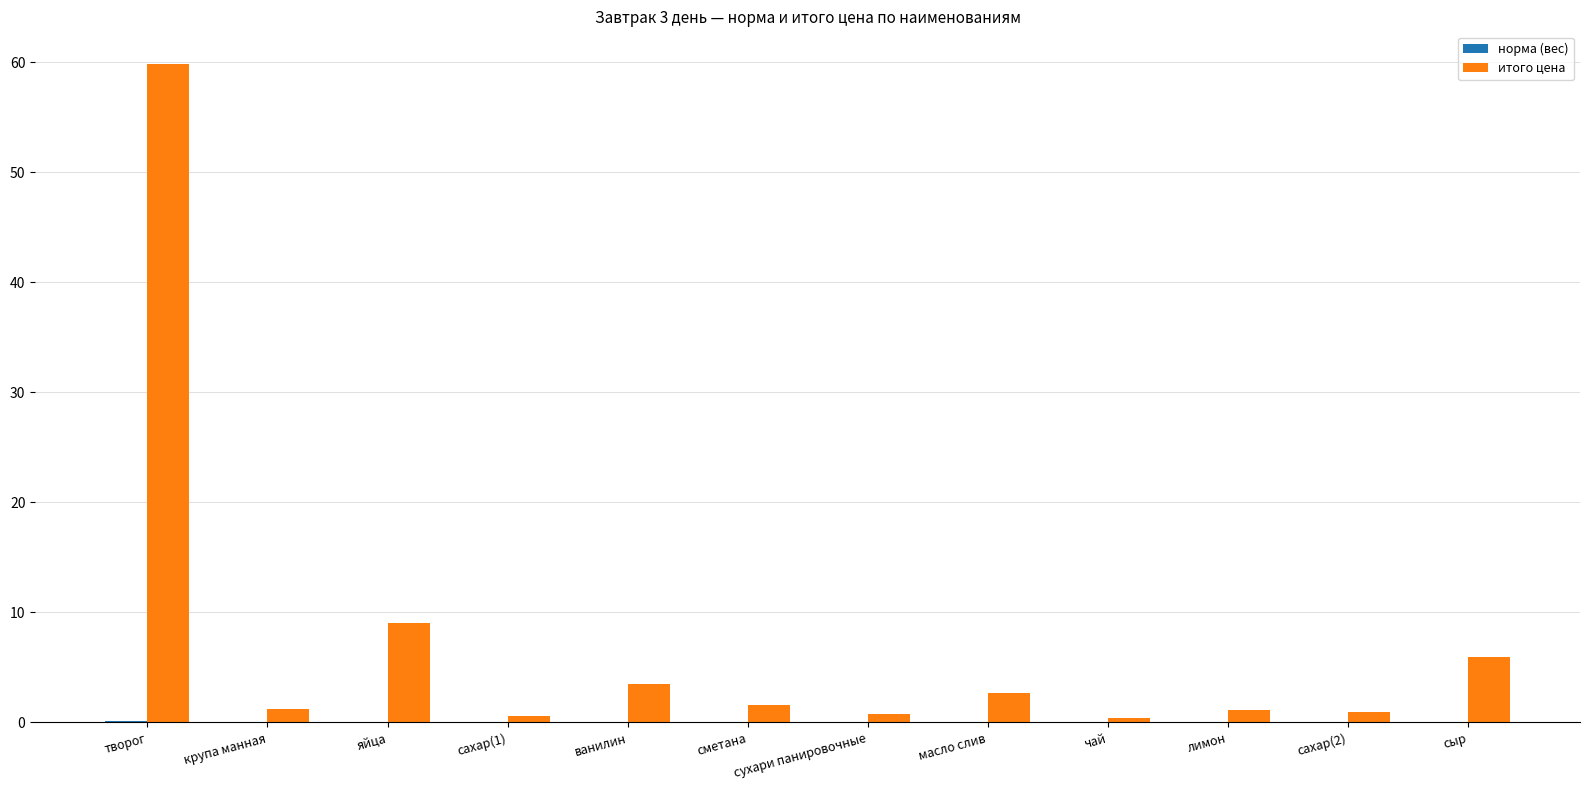

What is the sum of all итого цена values?

87.7